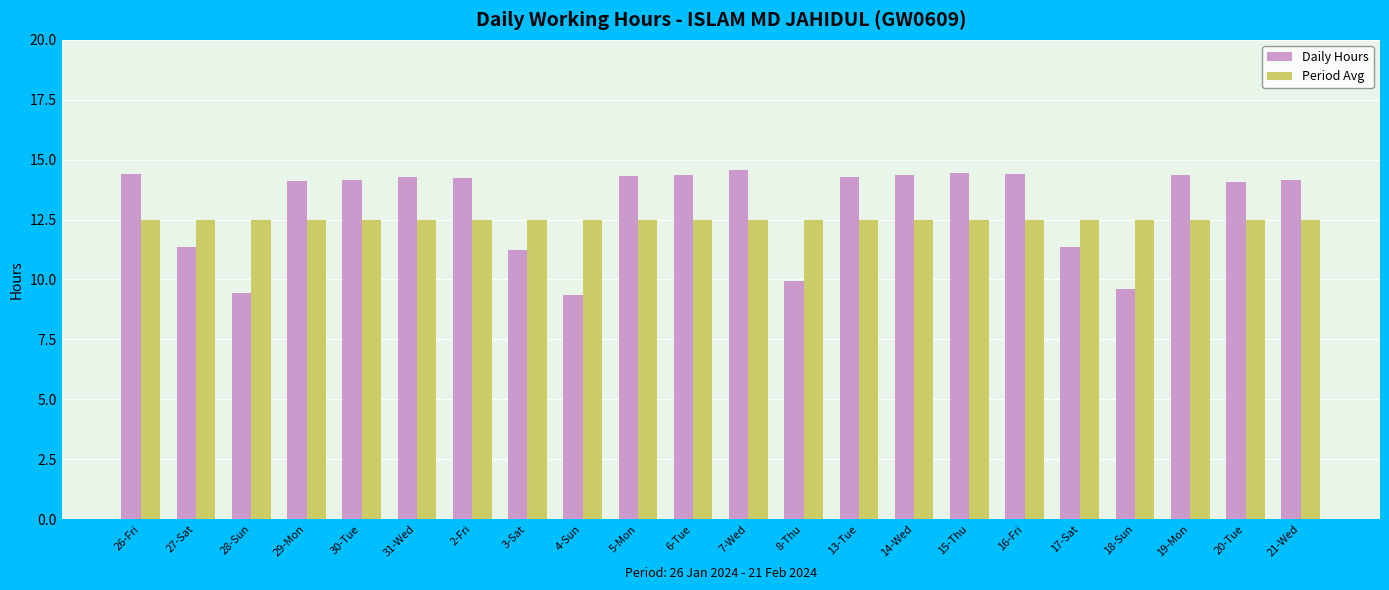

What is the lowest value of the Period Avg series?

12.5